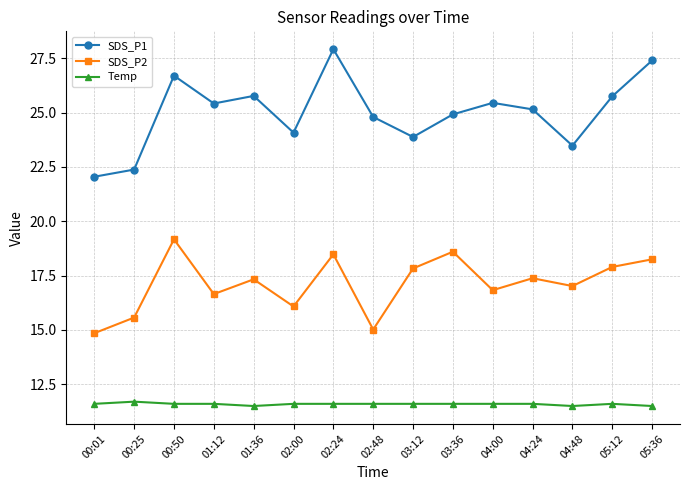

Rank the series by their average value, from highest to lowest.

SDS_P1, SDS_P2, Temp